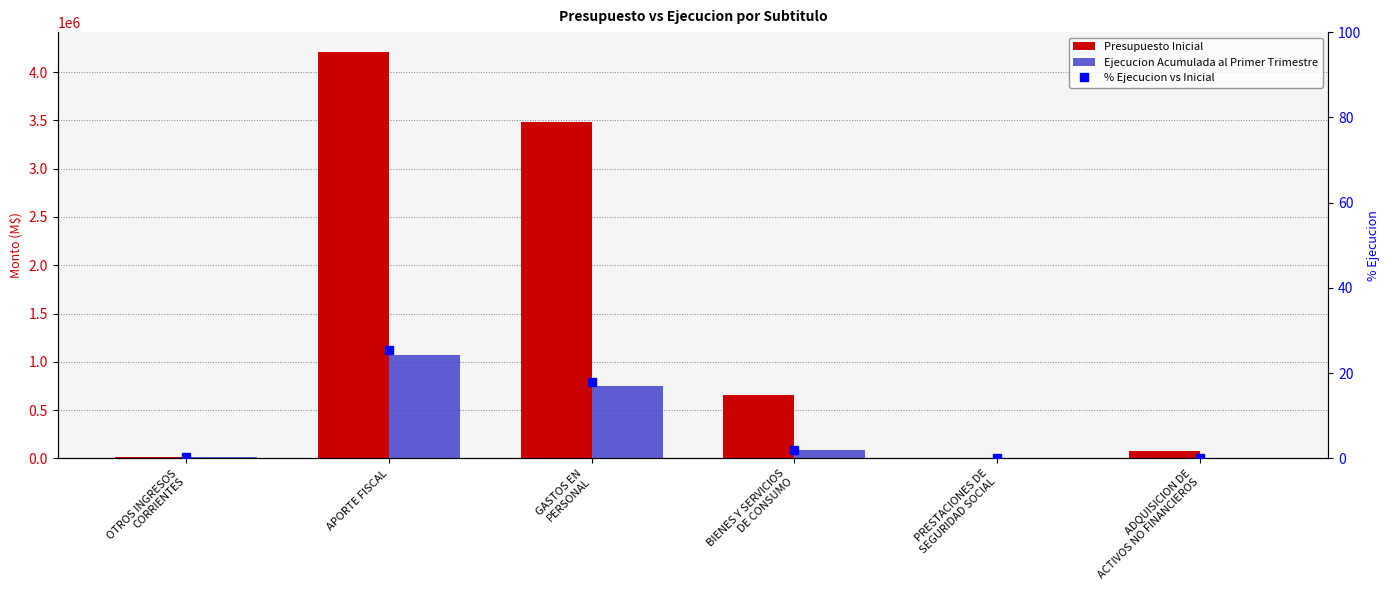

List the series in order of their overall mean, highest first.

Presupuesto Inicial, Ejecucion Acumulada al Primer Trimestre, % Ejecucion vs Inicial